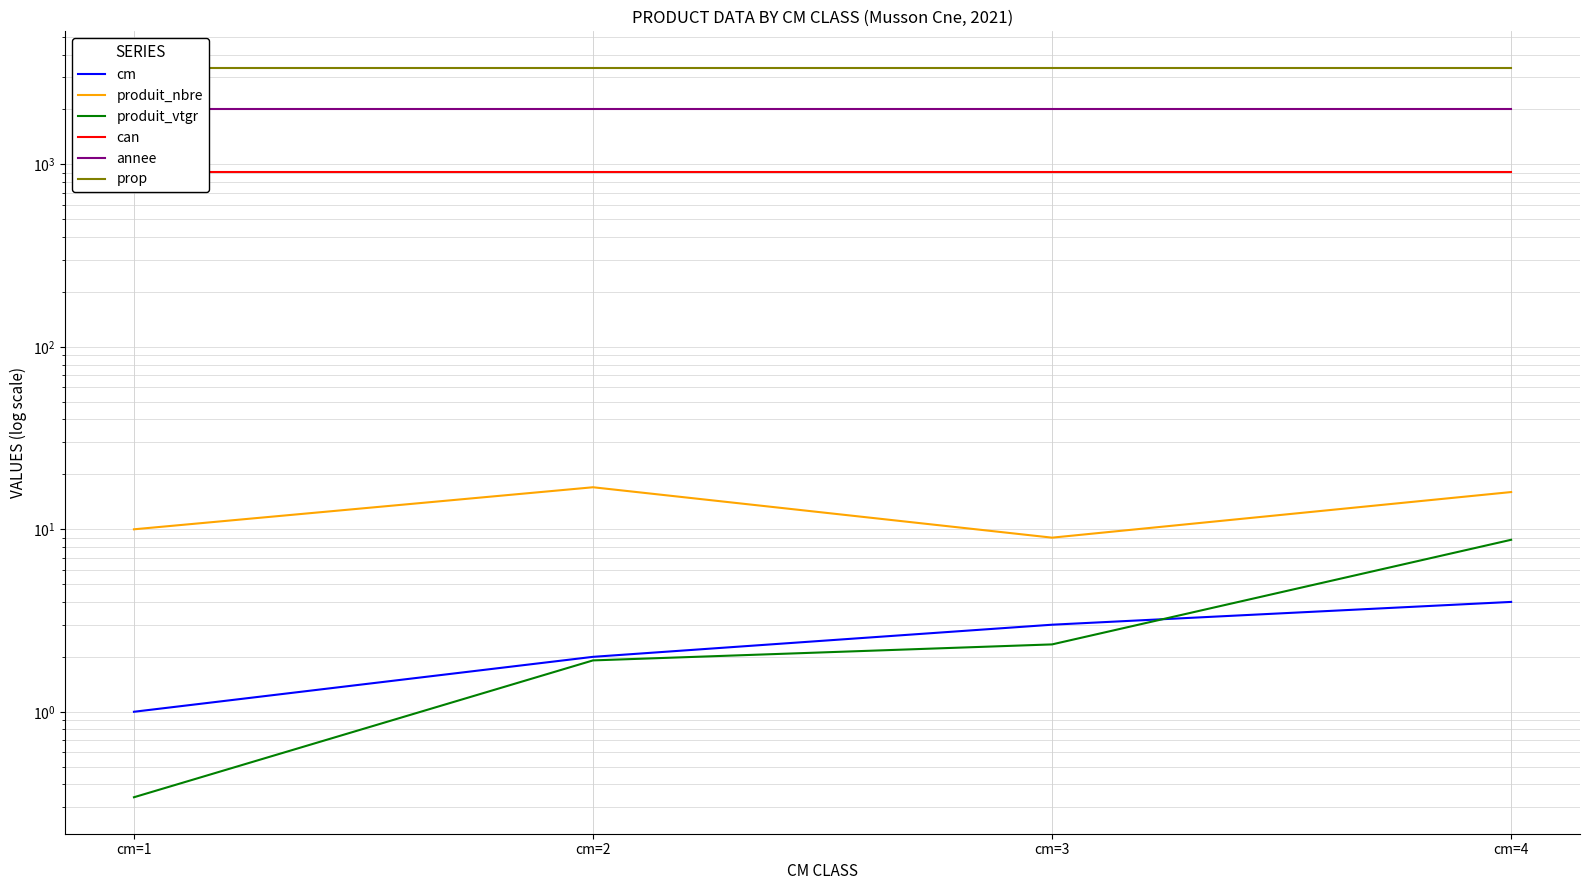

Reading left to right, list all the values displayed in this chart.

cm: cm=1=1.0	cm=2=2.0	cm=3=3.0	cm=4=4.0
produit_nbre: cm=1=10.0	cm=2=17.0	cm=3=9.0	cm=4=16.0
produit_vtgr: cm=1=0.3	cm=2=1.9	cm=3=2.3	cm=4=8.8
can: cm=1=913.0	cm=2=913.0	cm=3=913.0	cm=4=913.0
annee: cm=1=2021.0	cm=2=2021.0	cm=3=2021.0	cm=4=2021.0
prop: cm=1=3383.0	cm=2=3383.0	cm=3=3383.0	cm=4=3383.0